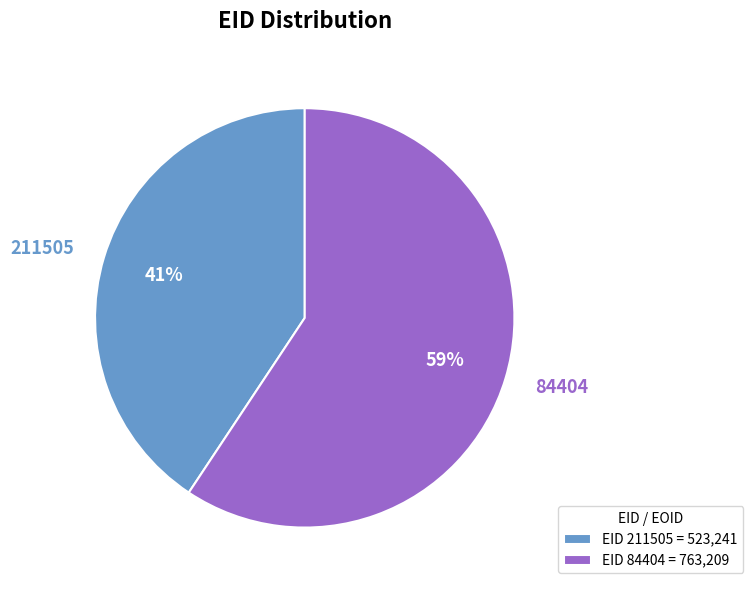

Which category has the smallest portion of the pie?

211505